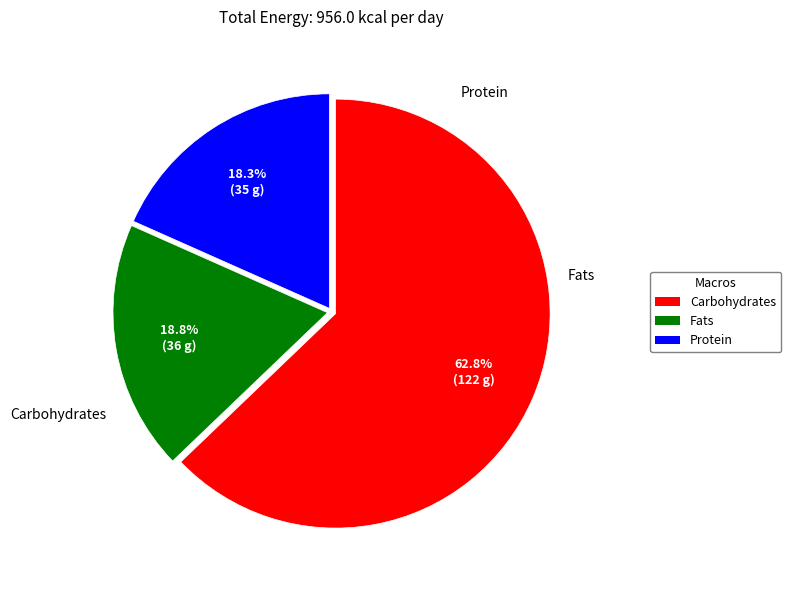

How many segments does this pie chart have?

3